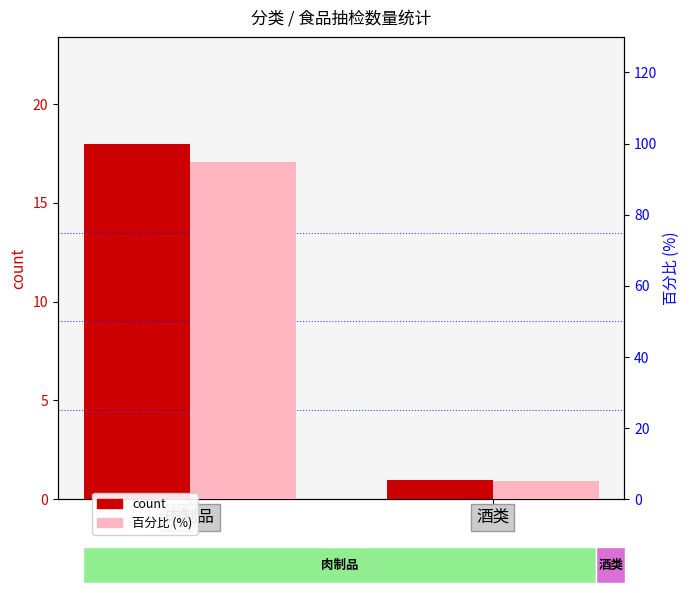

What is the difference between the maximum and minimum values in the 百分比 (%) series?

89.5